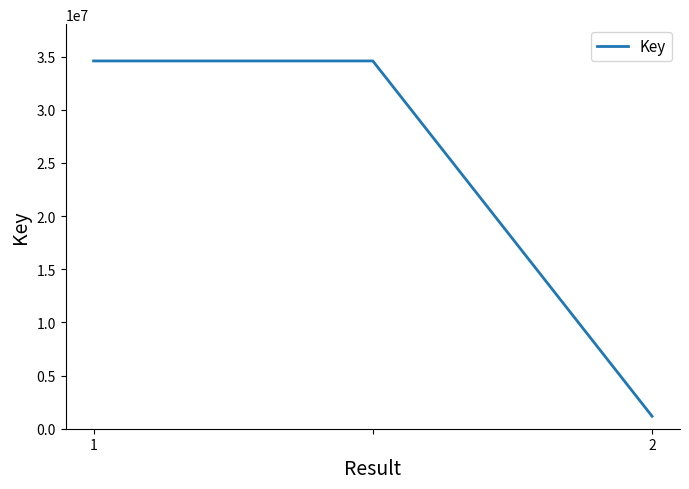

What is the maximum value shown in the chart?

34594755